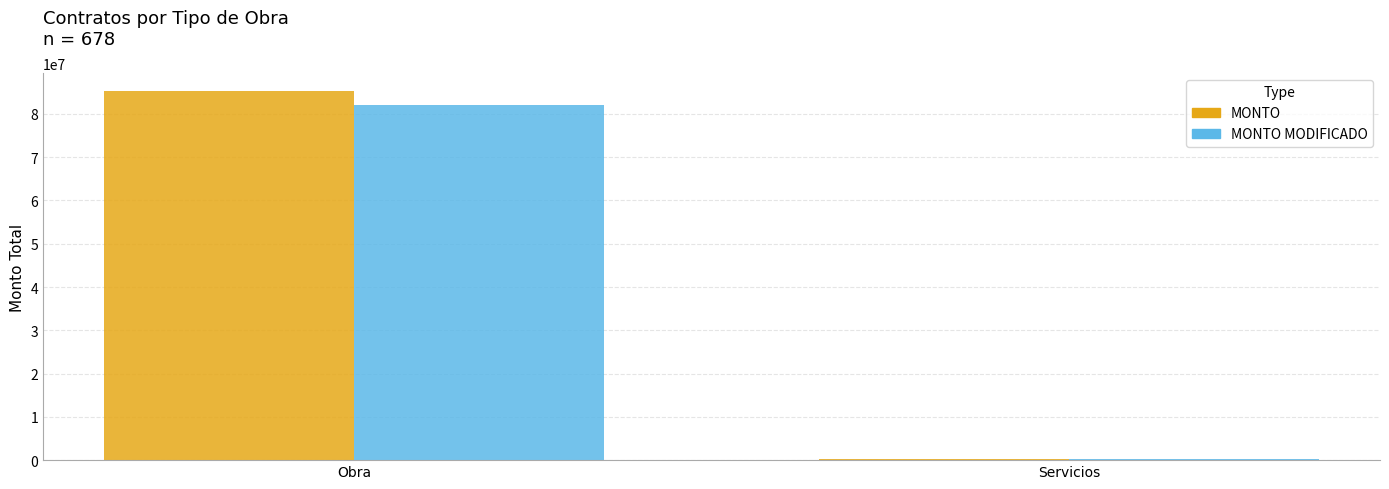

What is the sum of all MONTO MODIFICADO values?

82317156.2